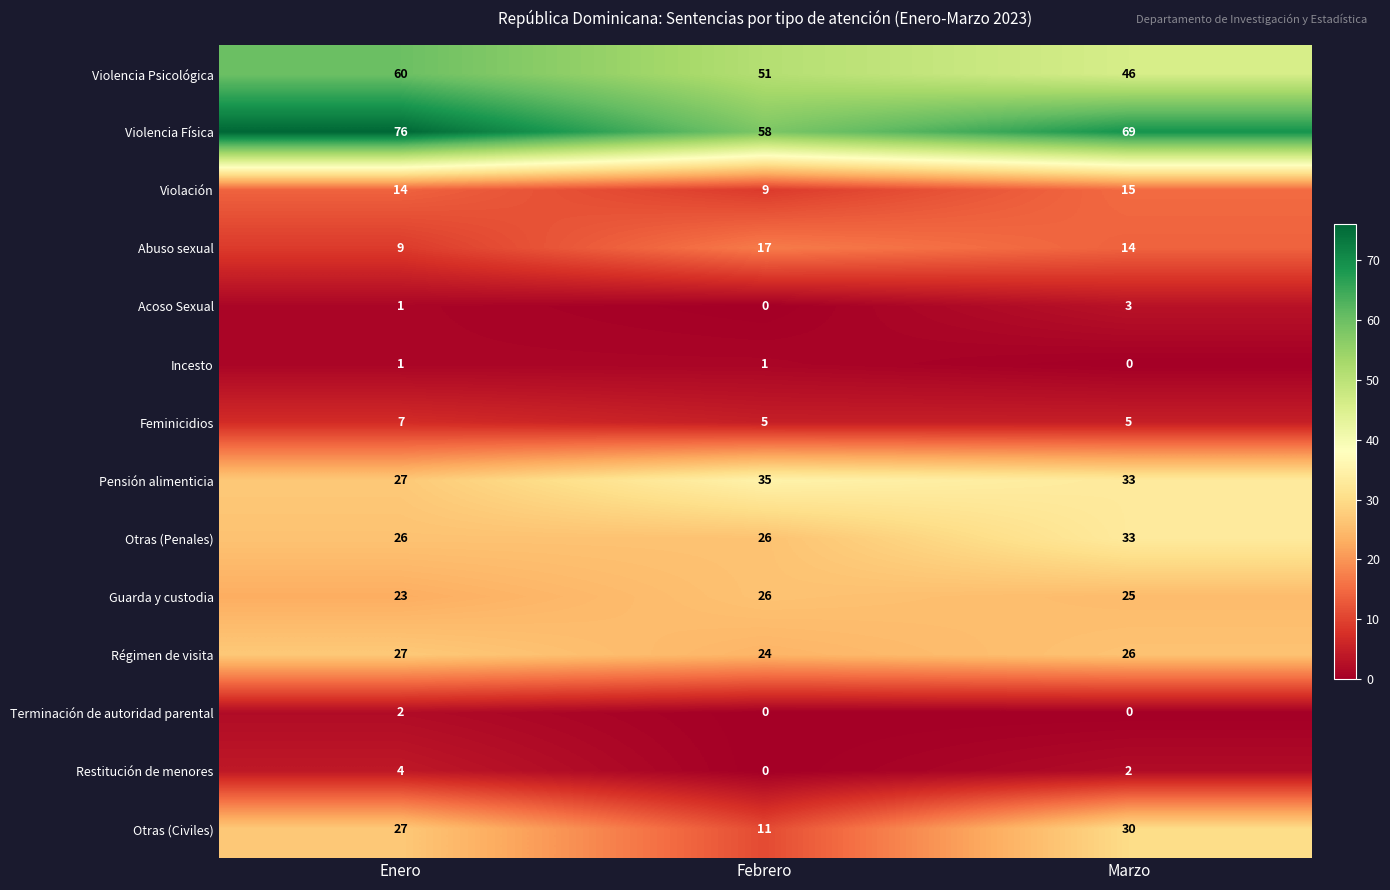

Which series has the largest range (max minus min)?

Otras (Civiles)